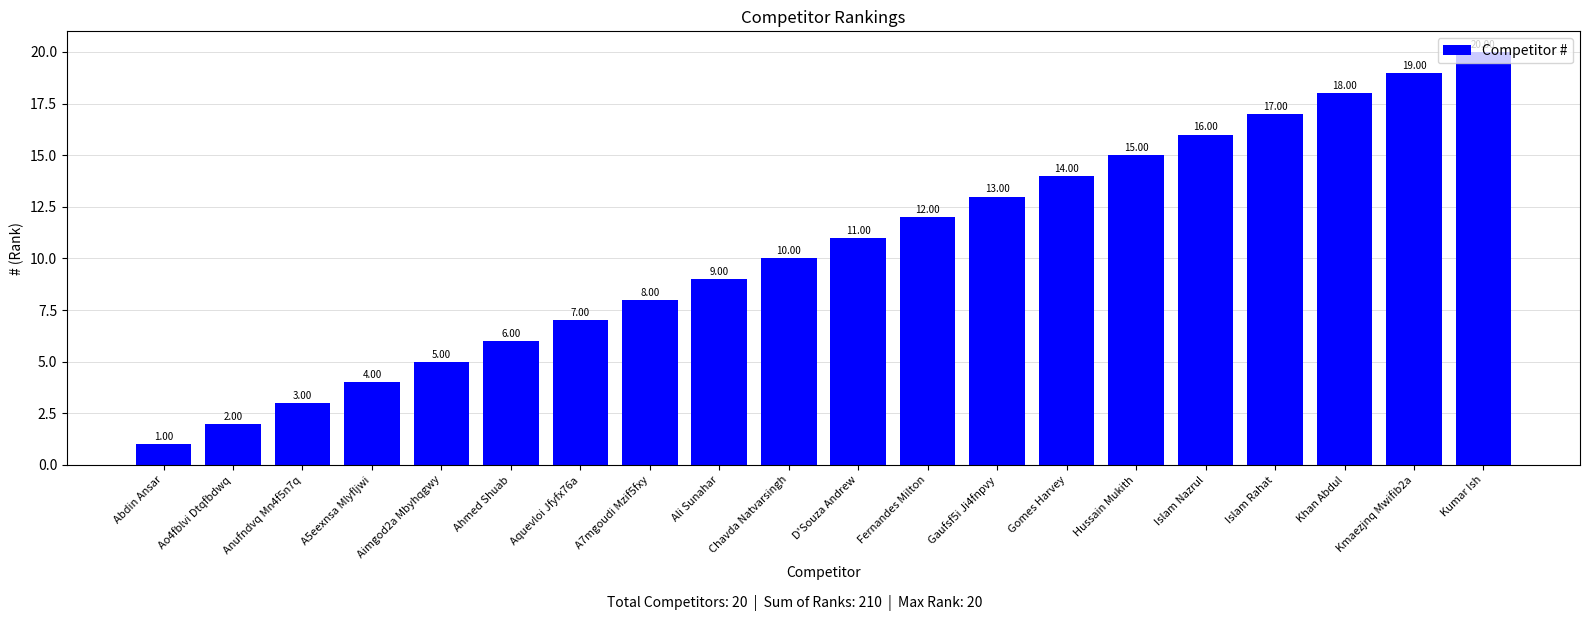

At which label is the value closest to 10?

Chavda Natvarsingh